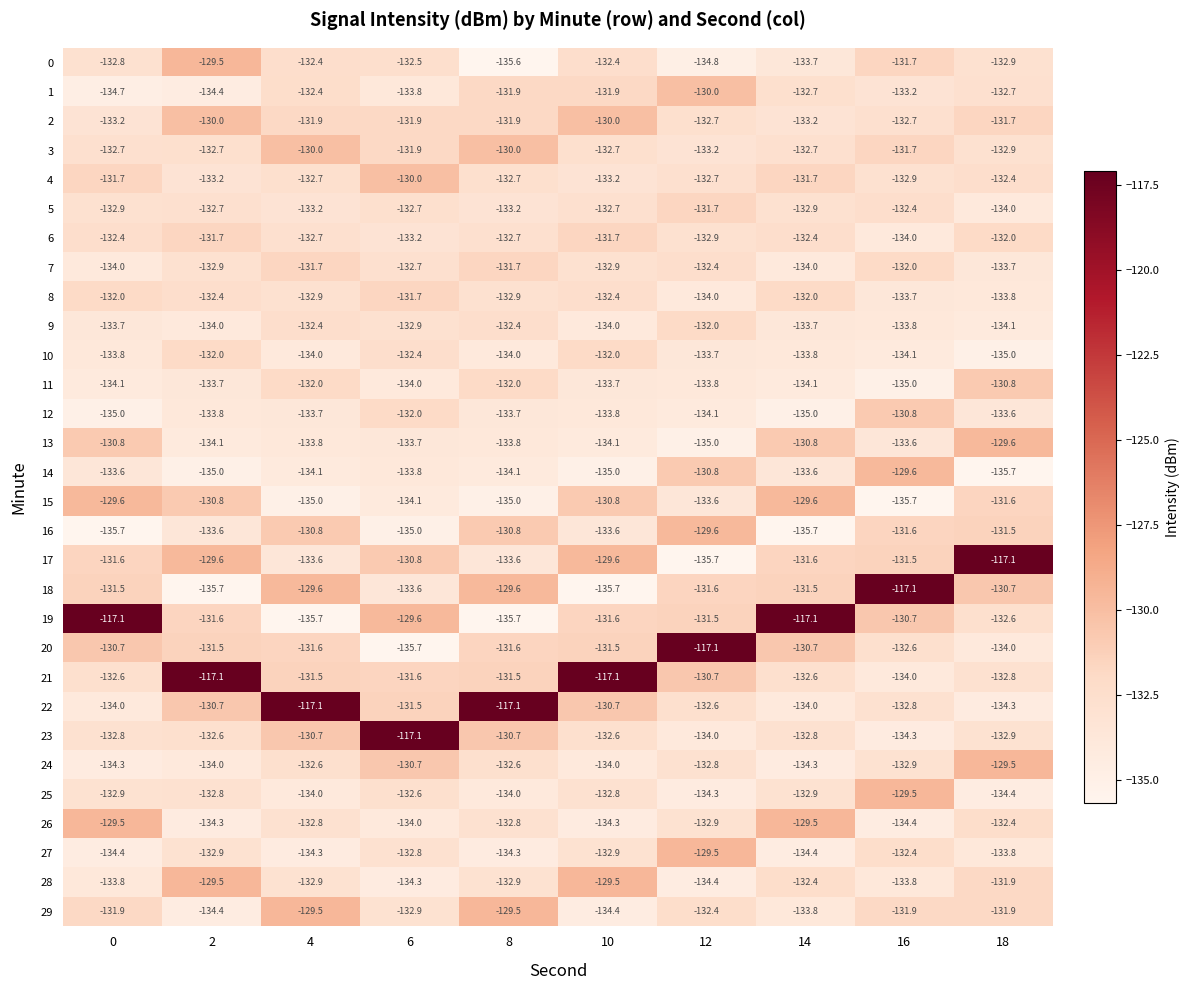

Is it true that 18 equals -131.6 at 12?

True